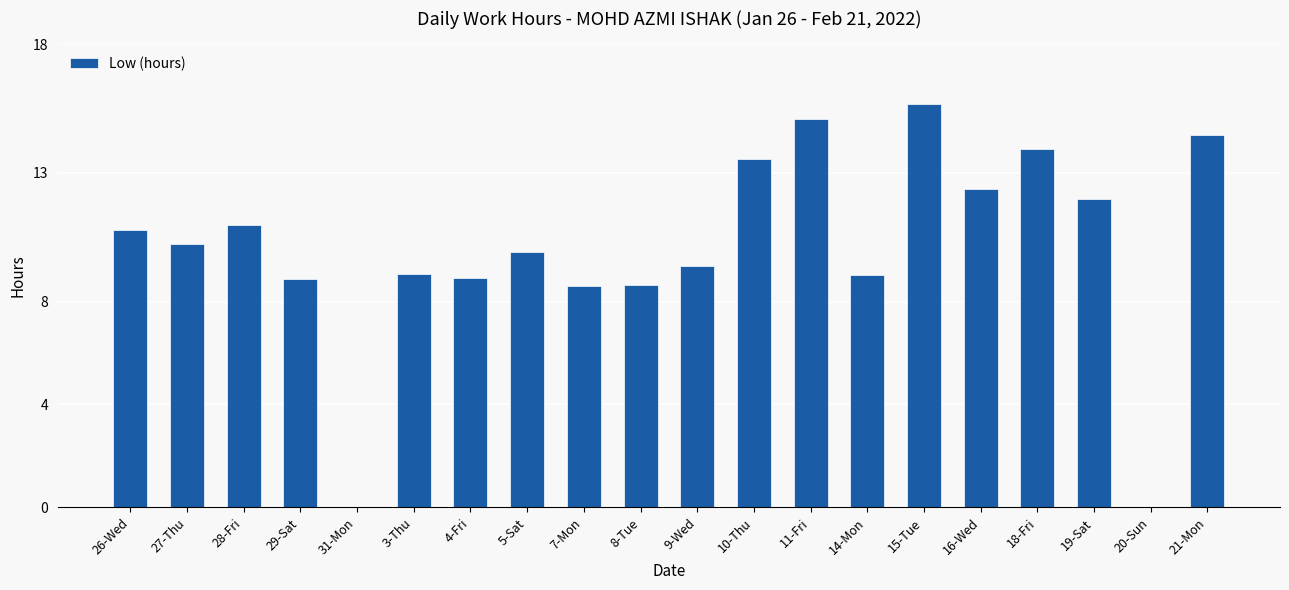

Approximately how many times larger is the value at 18-Fri compared to 3-Thu?

1.5